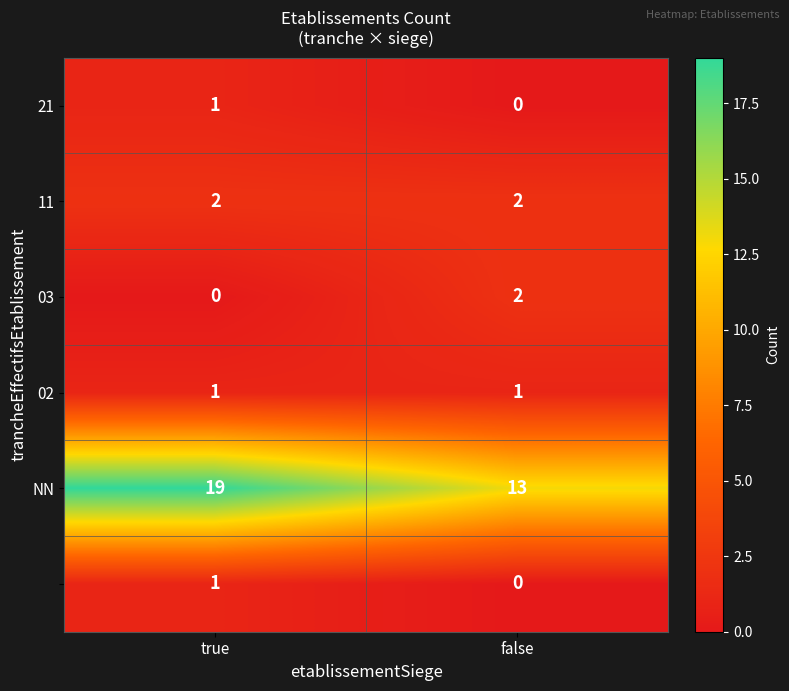

What is the total value across all series at true?

24